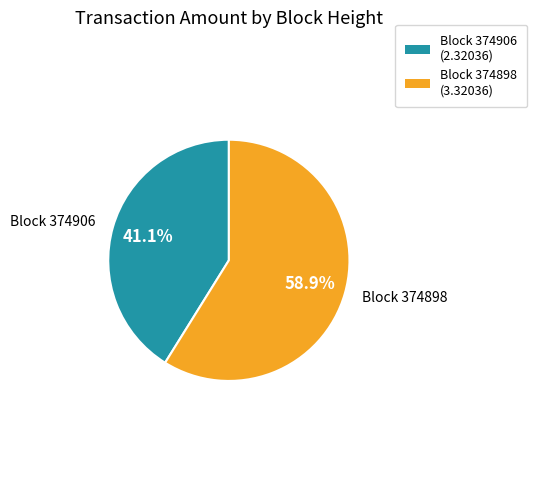

Count the number of slices in the pie.

2